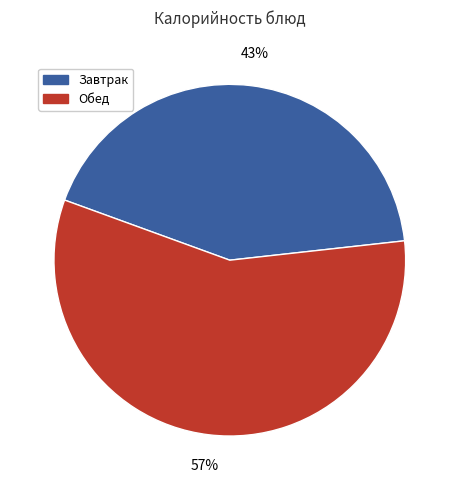

Does any single category account for the majority?

Yes